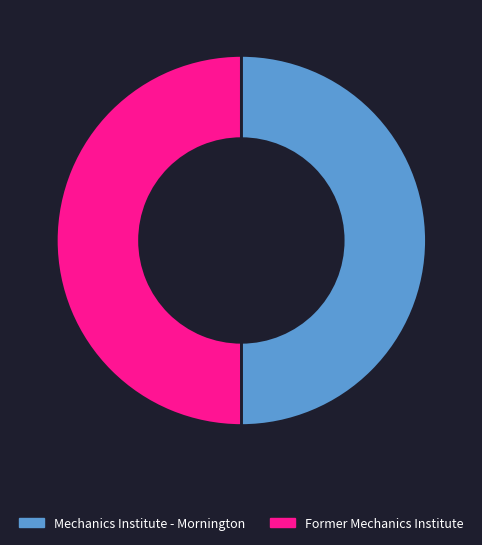

Is it true that Mechanics Institute - Mornington is 50% of the pie?

True